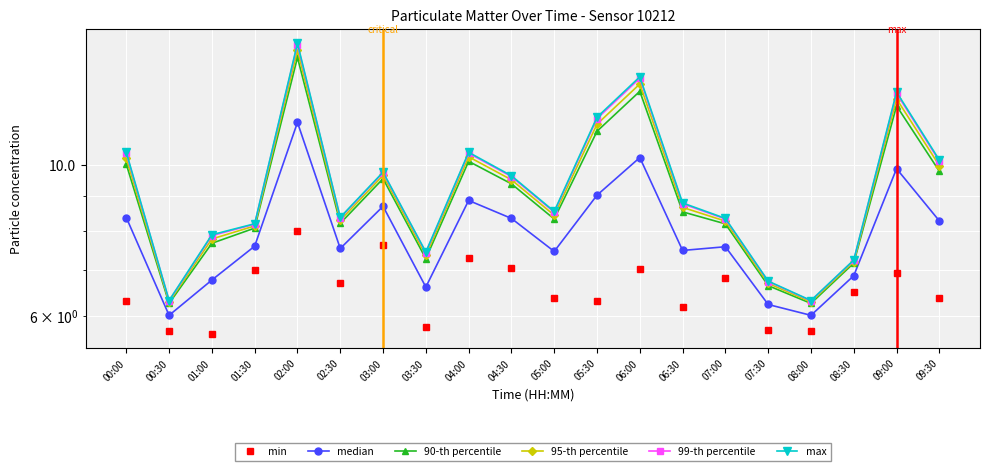

In 99-th percentile, how many points are higher than both neighbors (excluding endpoints)?

5